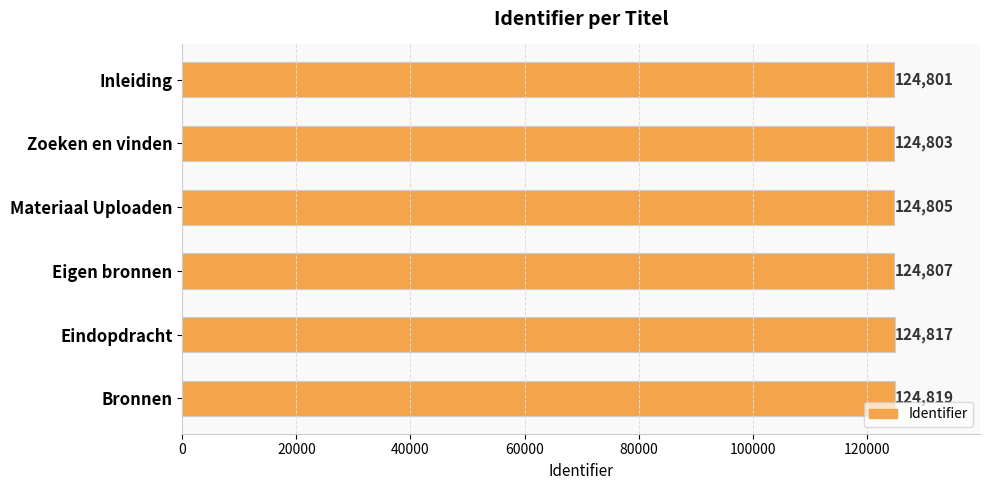

Which category has the highest value across all series?

Bronnen